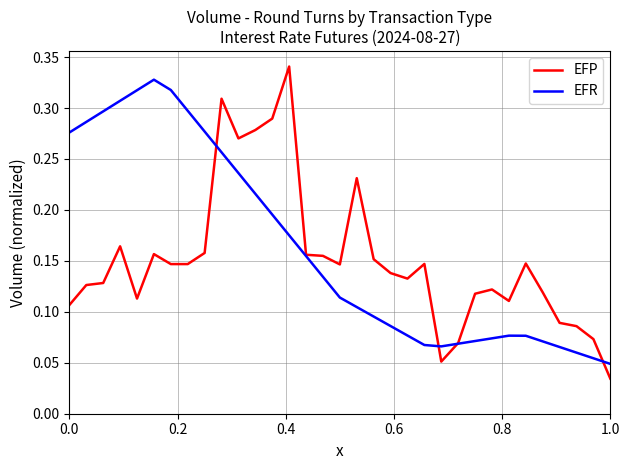

Reading left to right, extract all data points from this chart.

EFP: 0.1	0.1	0.1	0.2	0.1	0.2	0.1	0.1	0.2	0.3	0.3	0.3	0.3	0.3	0.2	0.2	0.1	0.2	0.2	0.1	0.1	0.1	0.1	0.1	0.1	0.1	0.1	0.1	0.1	0.1	0.1	0.1	0.0
EFR: 0.3	0.3	0.3	0.3	0.3	0.3	0.3	0.3	0.3	0.3	0.2	0.2	0.2	0.2	0.2	0.1	0.1	0.1	0.1	0.1	0.1	0.1	0.1	0.1	0.1	0.1	0.1	0.1	0.1	0.1	0.1	0.1	0.0